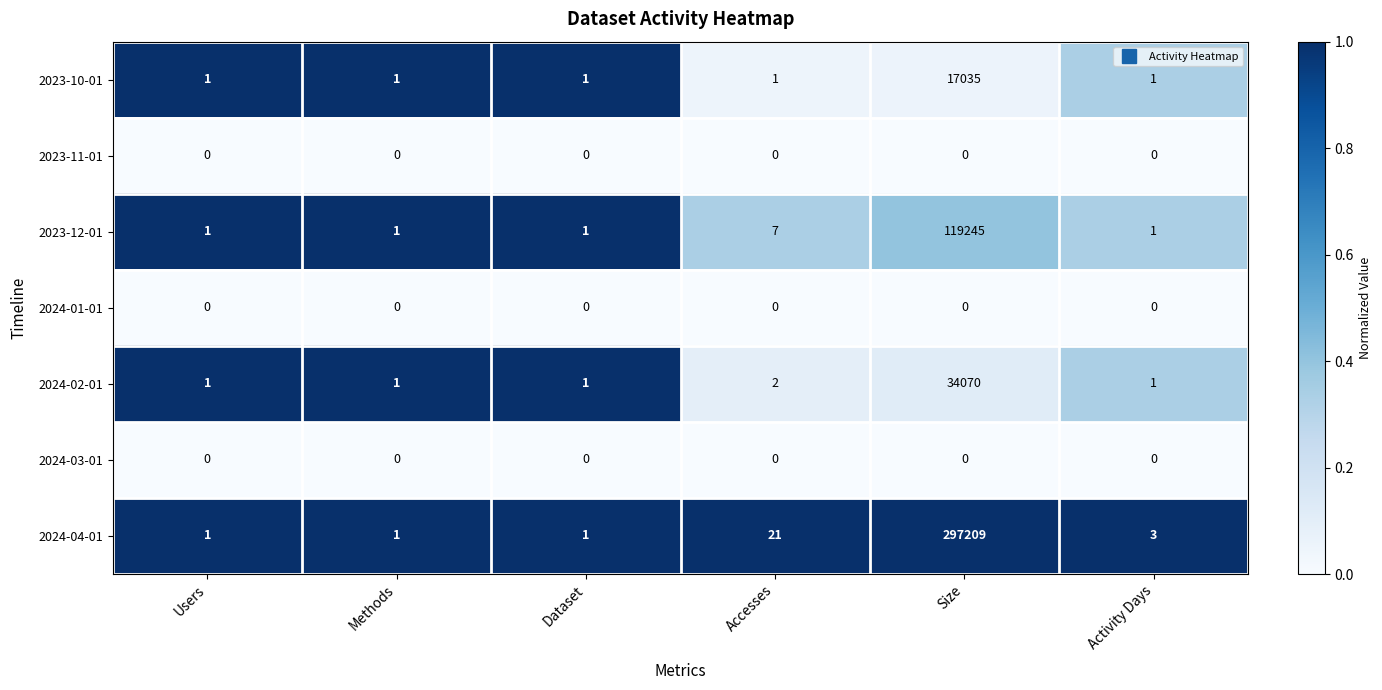

Which label corresponds to the largest value in the chart?

Size